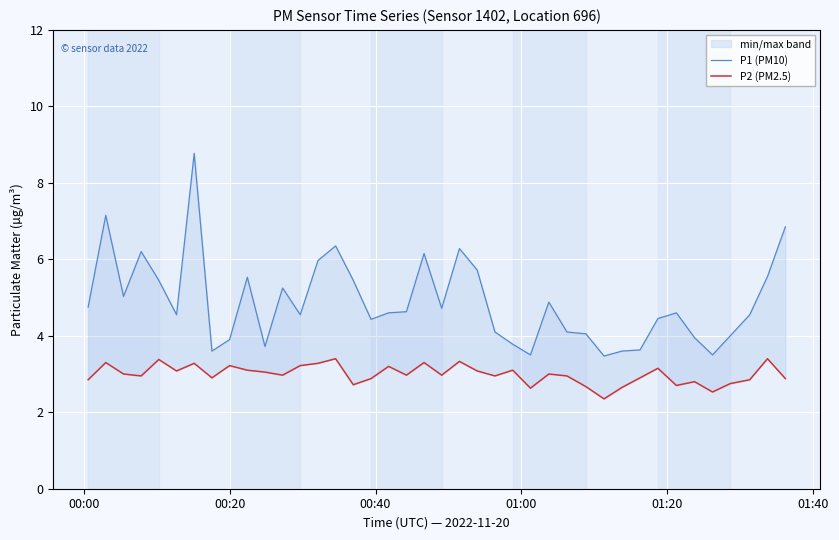

What is the average value of the P2 (PM2.5) series?

3.0